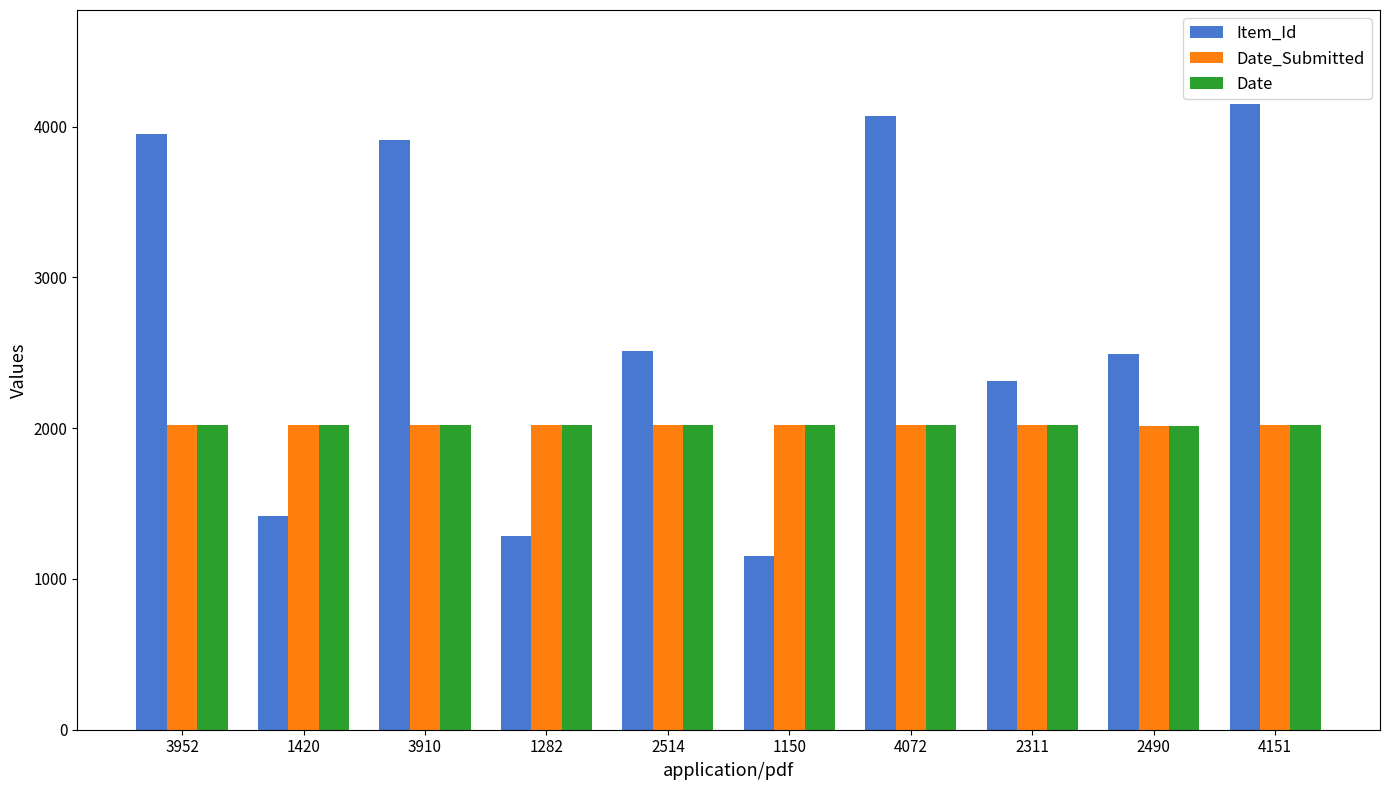

What is the sum of all Date values?

20204